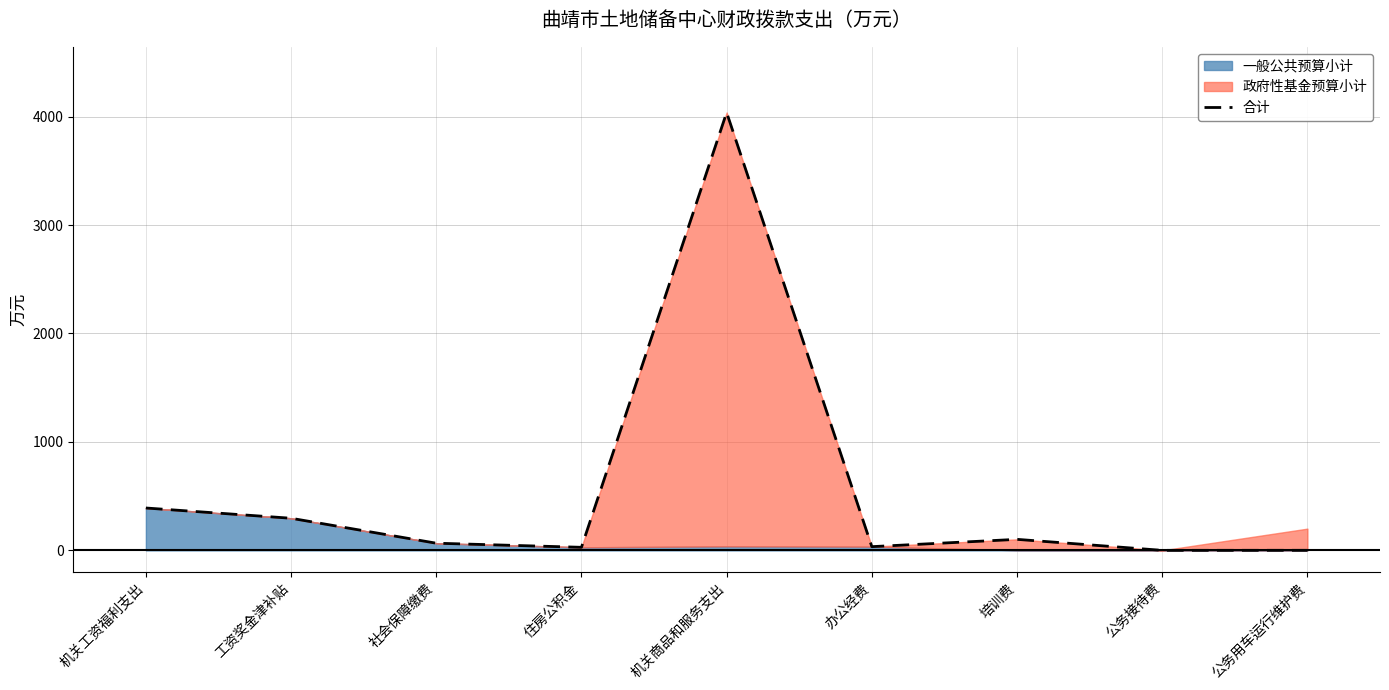

What is the value of the 9th point from the left?

0.6